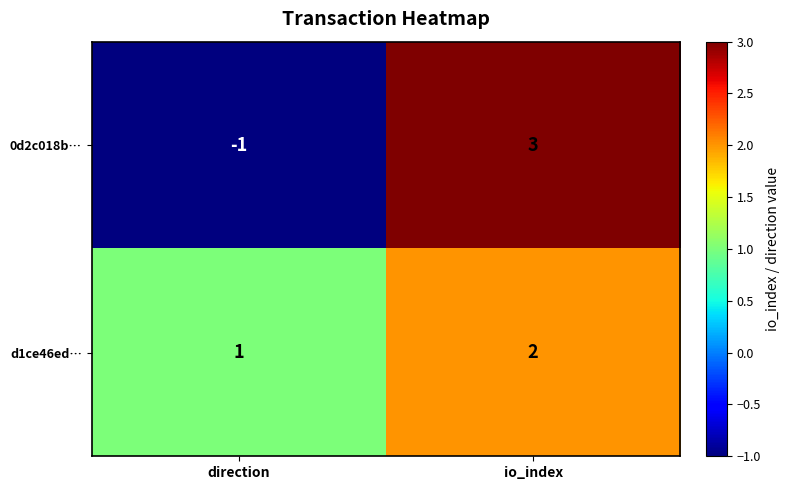

What is the difference between the maximum and minimum values in the 0d2c018b… series?

4